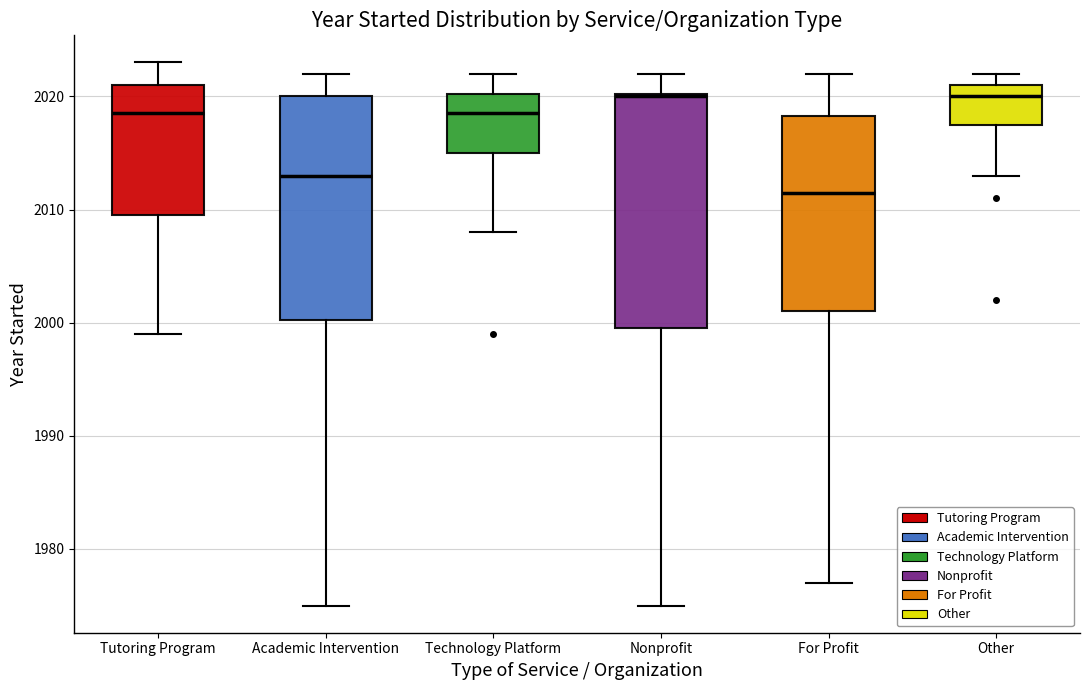

Reading left to right, read every box against the y-axis: the position of its median line, the range the box covers, and the ends of its whiskers. The values are not printed on the chart, so give them approximately, as read against the axis.

Tutoring Program: median 2019, box 2010 to 2021, whiskers 1999 to 2023
Academic Intervention: median 2013, box 2000 to 2020, whiskers 1975 to 2022
Technology Platform: median 2019, box 2015 to 2020, whiskers 2008 to 2022
Nonprofit: median 2020, box 2000 to 2020, whiskers 1975 to 2022
For Profit: median 2012, box 2001 to 2018, whiskers 1977 to 2022
Other: median 2020, box 2018 to 2021, whiskers 2013 to 2022